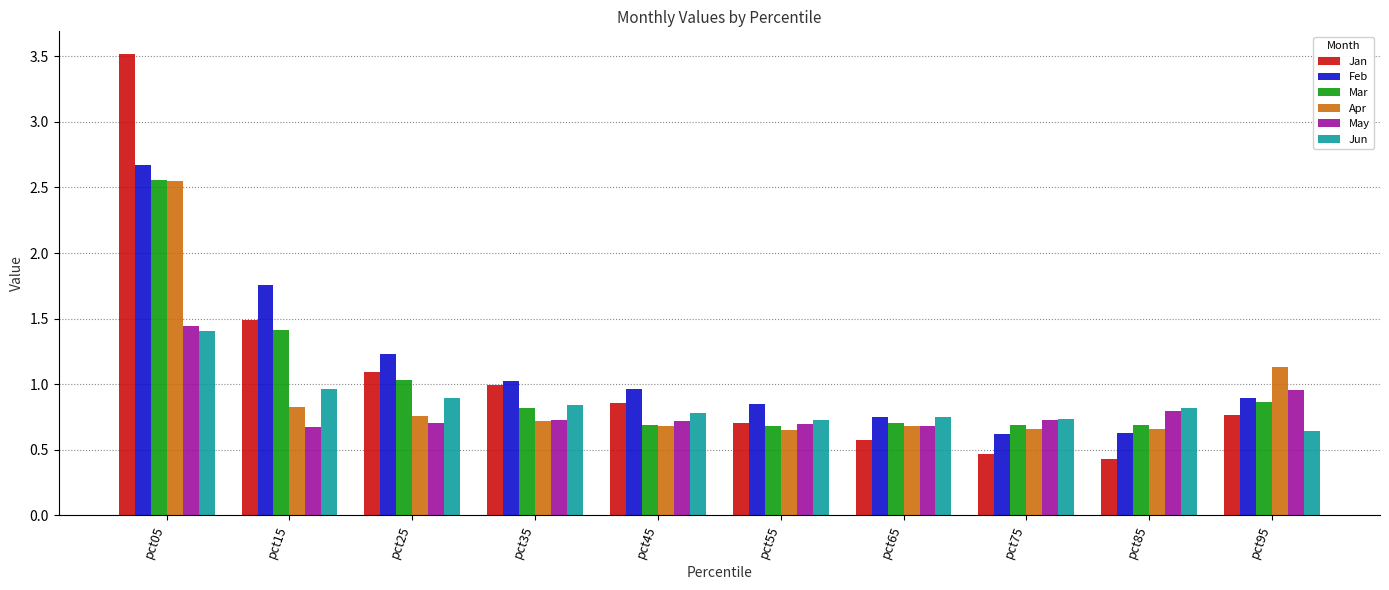

At how many categories does at least one series exceed 3?

1